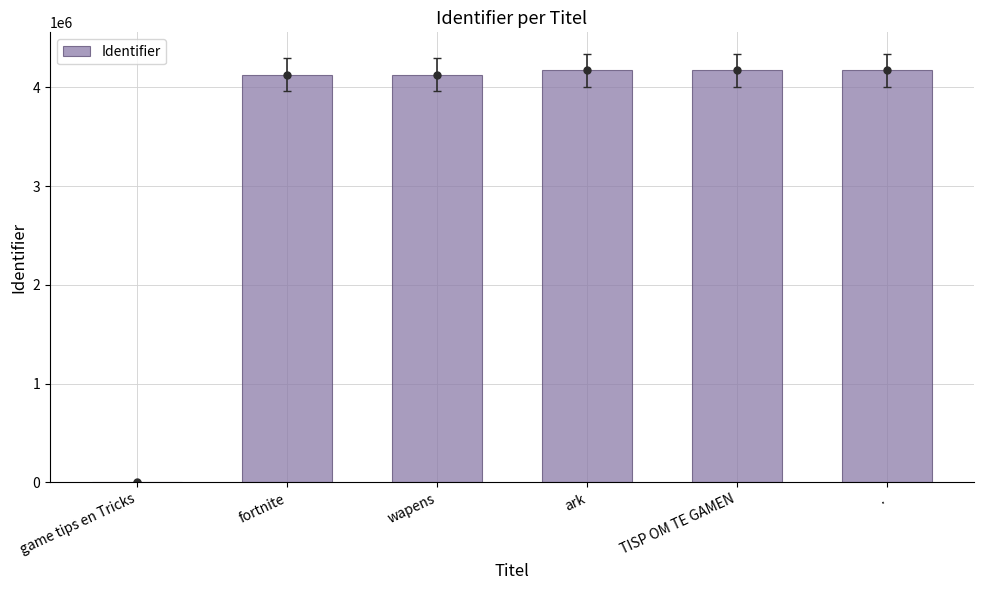

List the labels in order of value, smallest first.

game tips en Tricks, fortnite, wapens, ark, TISP OM TE GAMEN, .